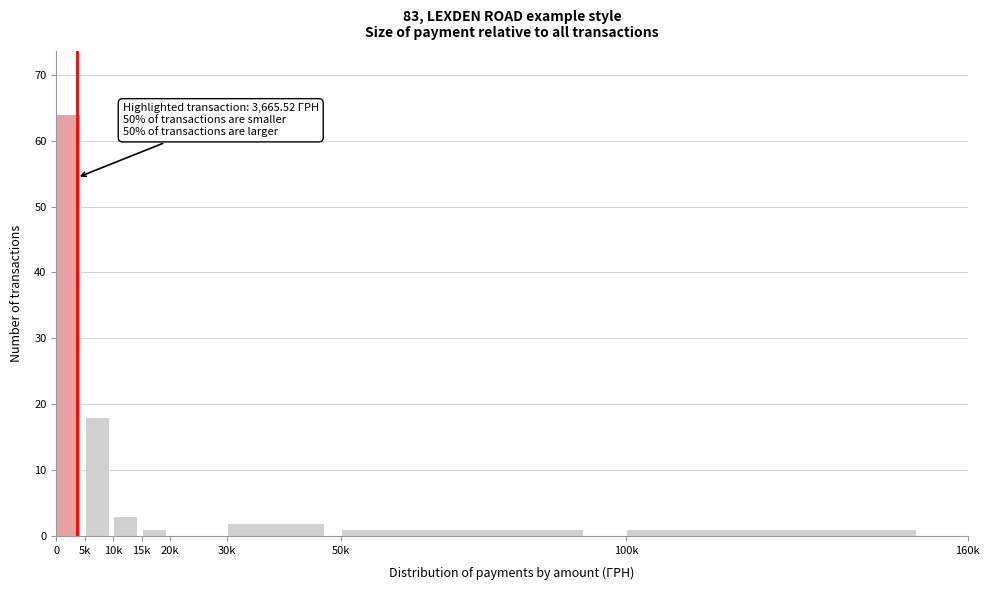

Reading right to left, extract all data points from this chart.

100k=1	50k=1	30k=2	20k=0	15k=1	10k=3	5k=18	0=64